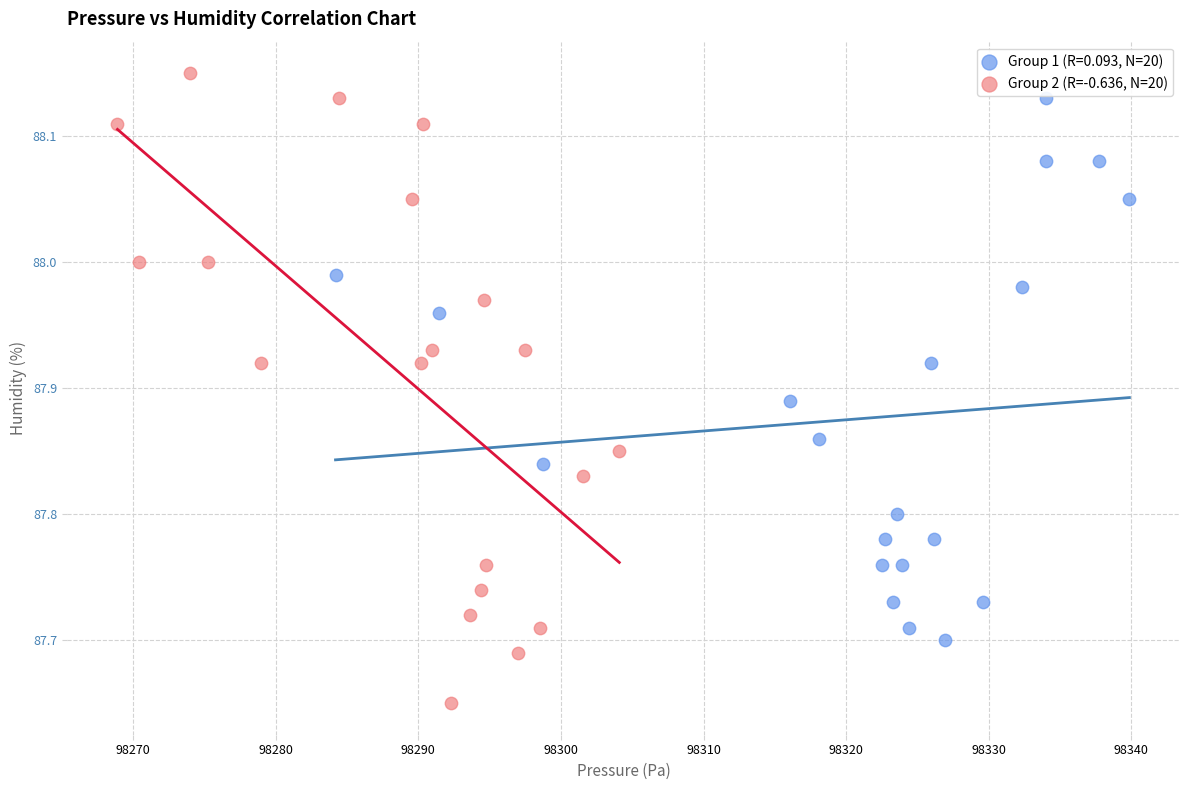

Which series contains the lowest Y value?

Group 2 (R=-0.636, N=20)